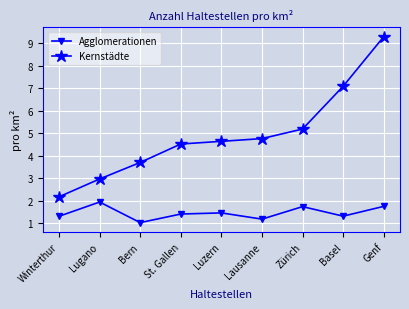

Which category has the lowest value in the Kernstädte series?

Winterthur